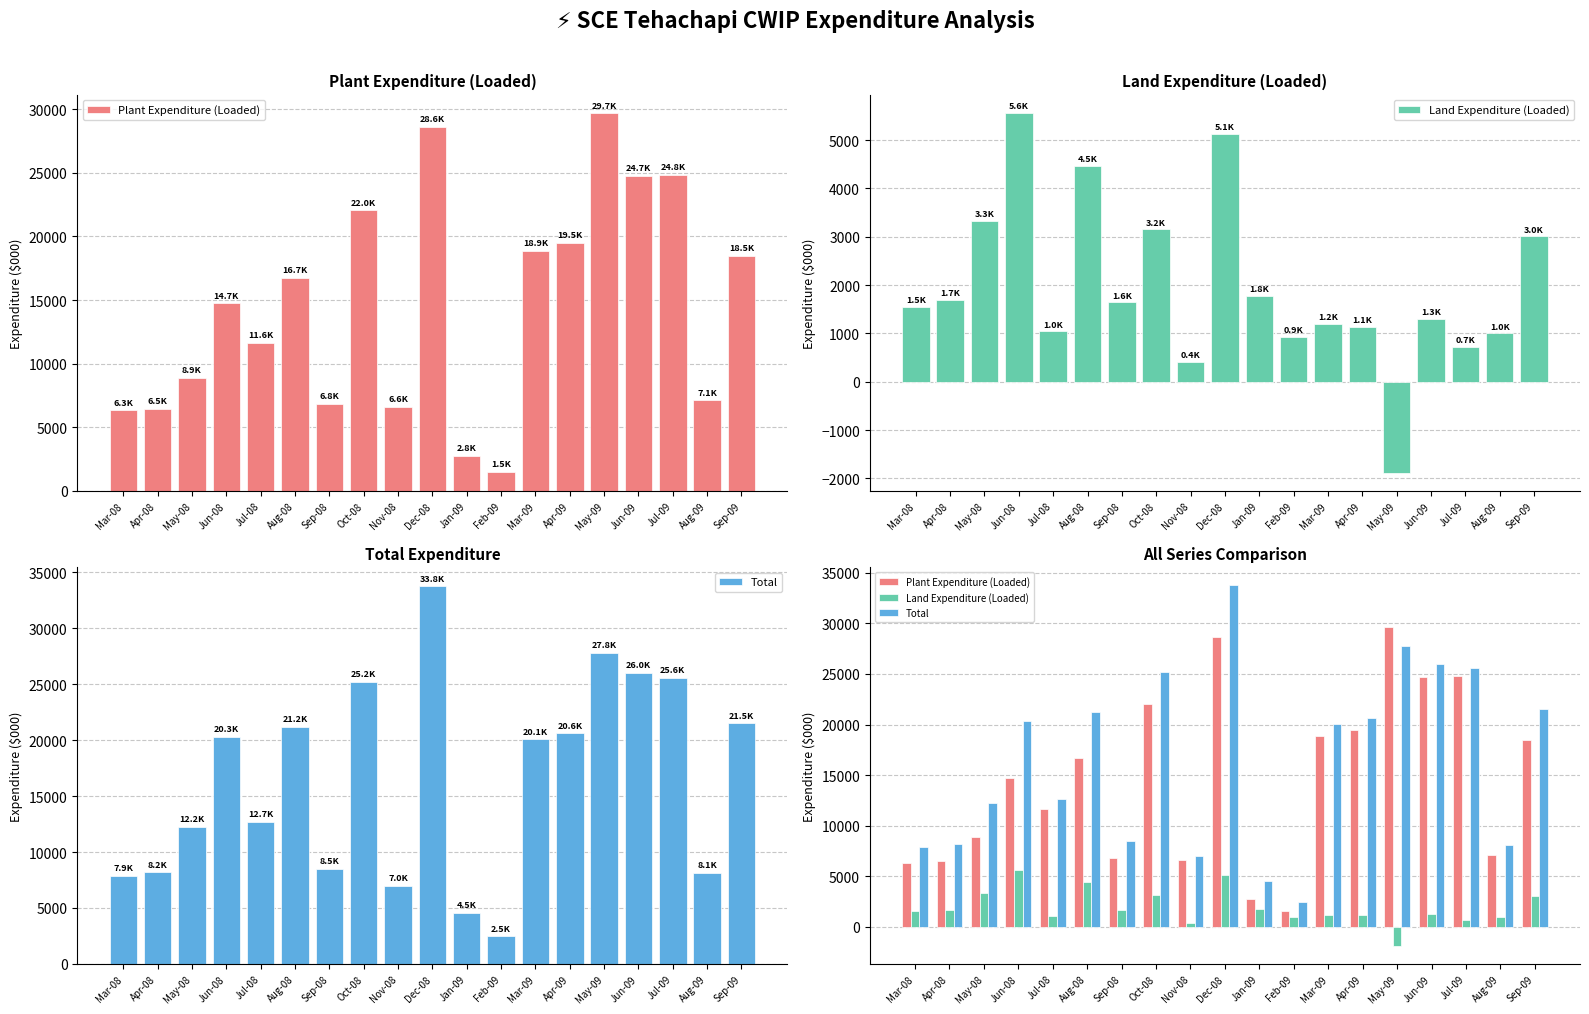

The value of Plant Expenditure (Loaded) at Nov-08 is 9010.9. True or false?

False